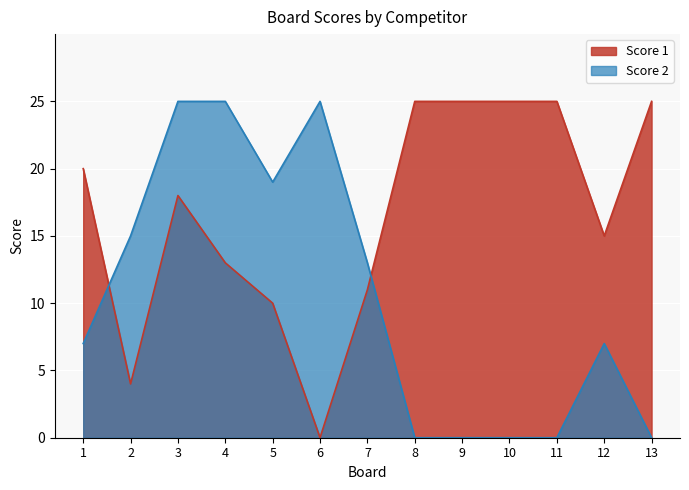

What is the difference between the highest and lowest values at 11?

25